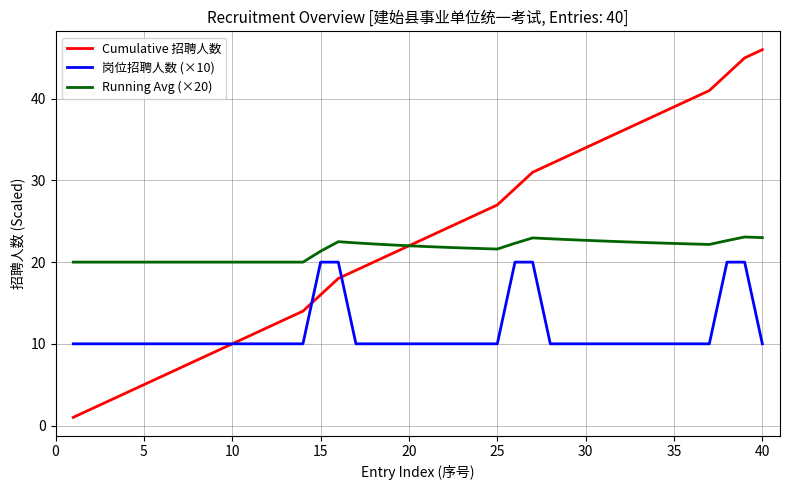

After their last crossing, which series has the higher values: 岗位招聘人数 (×10) or Cumulative 招聘人数?

Cumulative 招聘人数